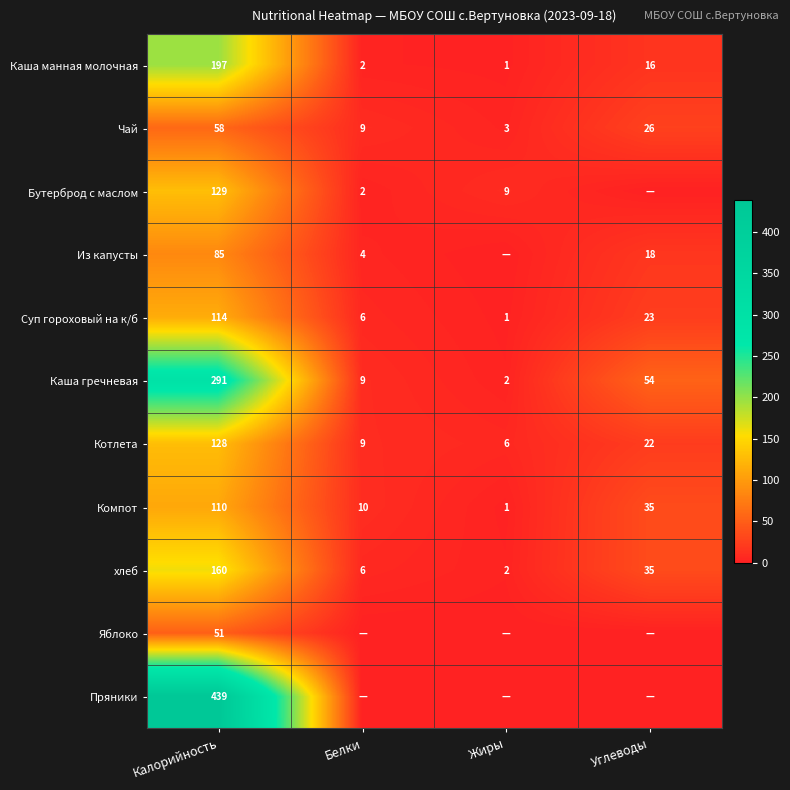

At which category is the sum across all series the highest?

Калорийность